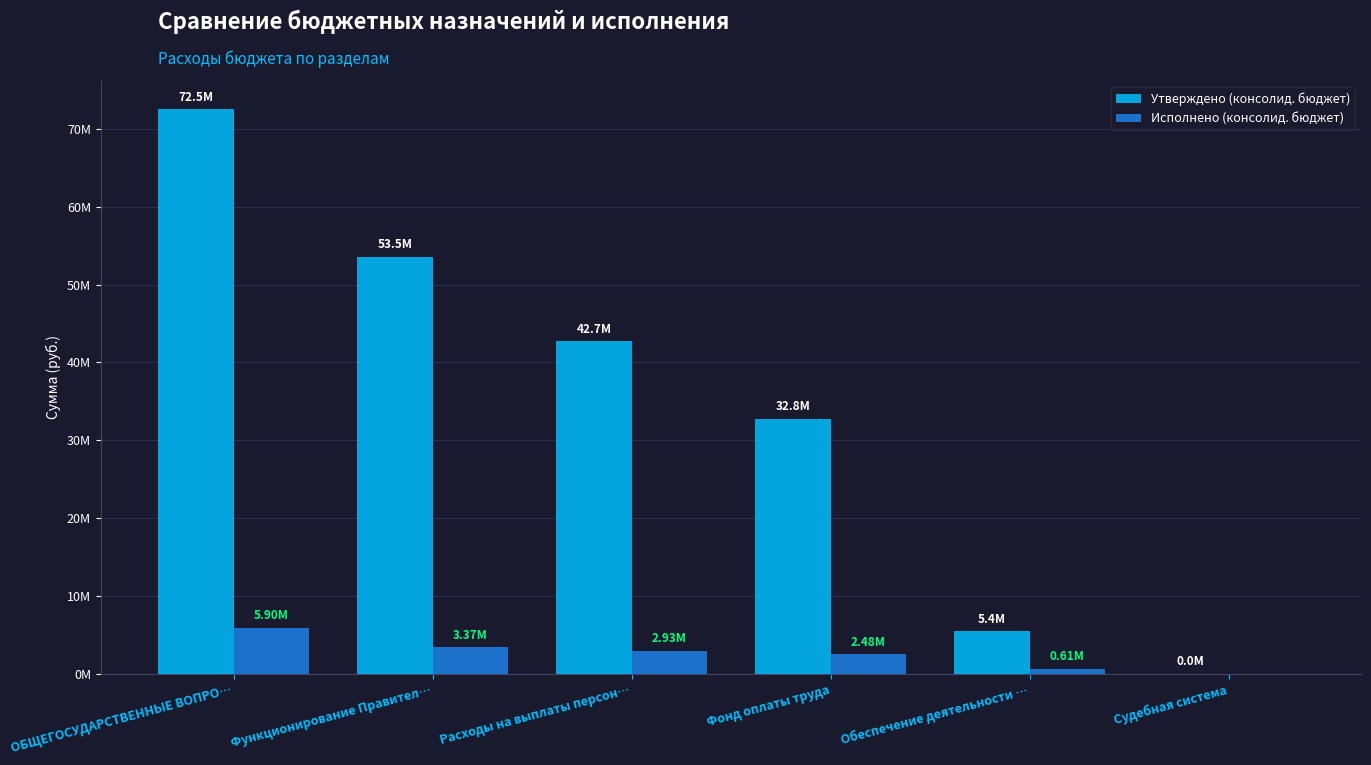

What is the label of the 3rd bar from the left?

Расходы на выплаты персон…